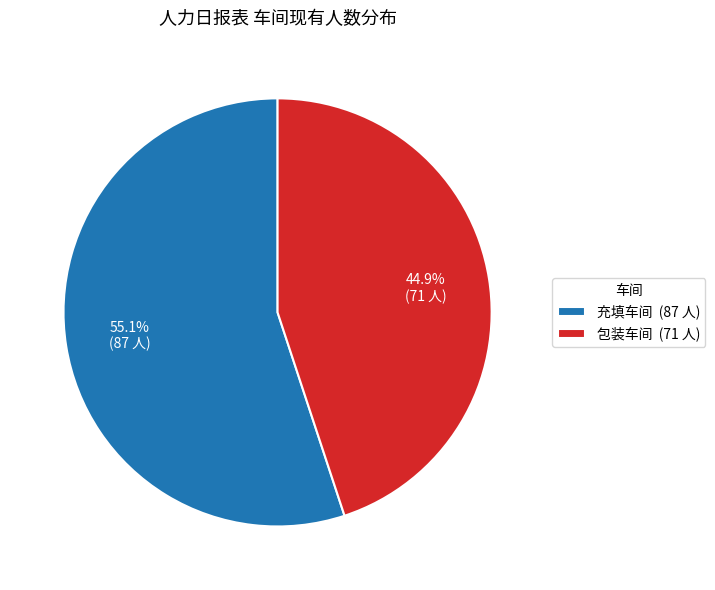

What percentage is the 充填车间 slice, to the nearest percent?

55%